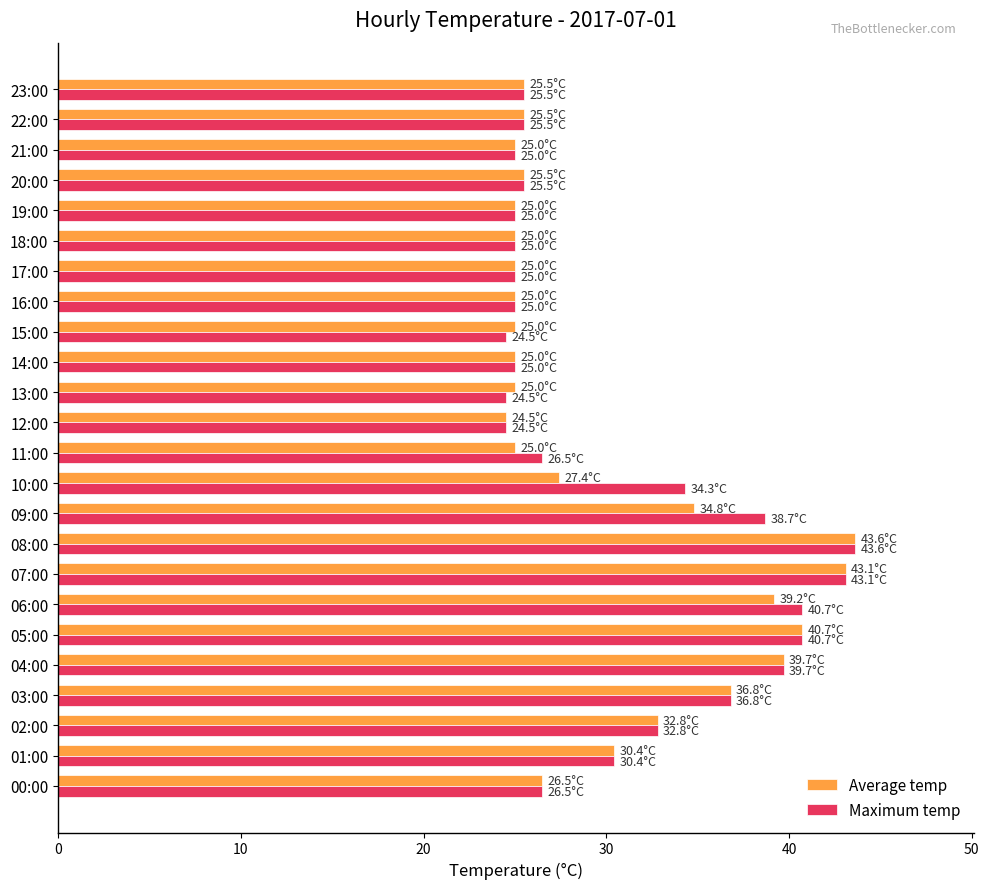

What is the total value across all series at 01:00?

60.8